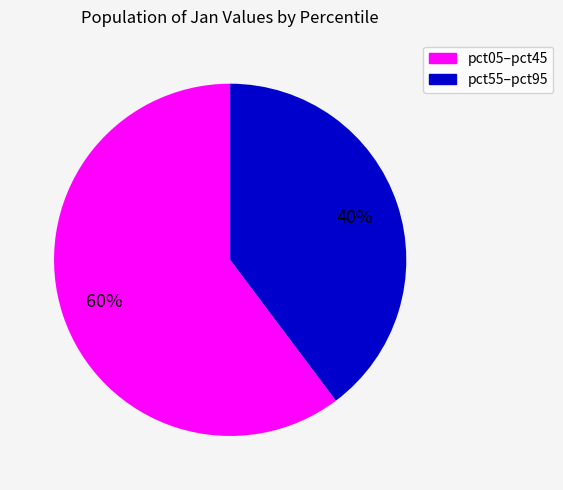

To the nearest percent, what is the difference between the largest and smallest slice percentages?

20%